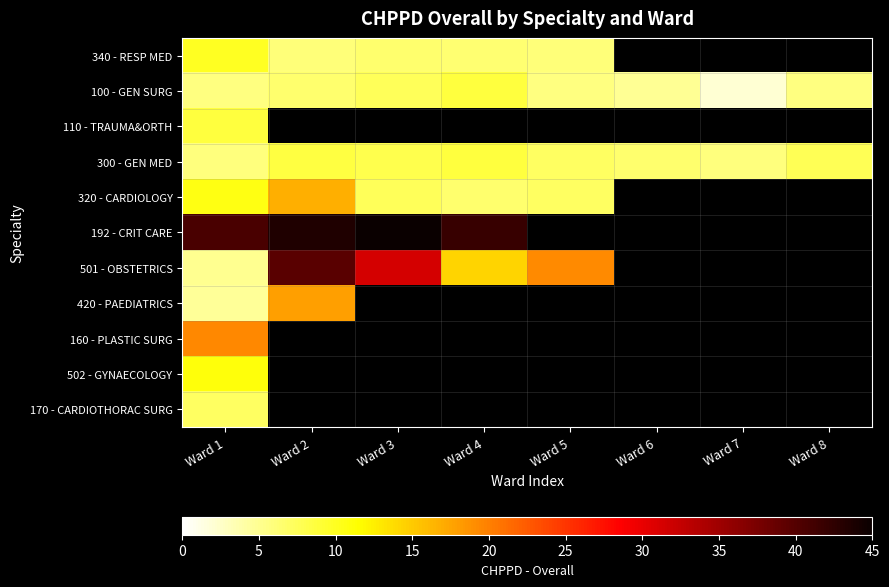

Which category has the lowest value in the 192 - CRIT CARE series?

Ward 1